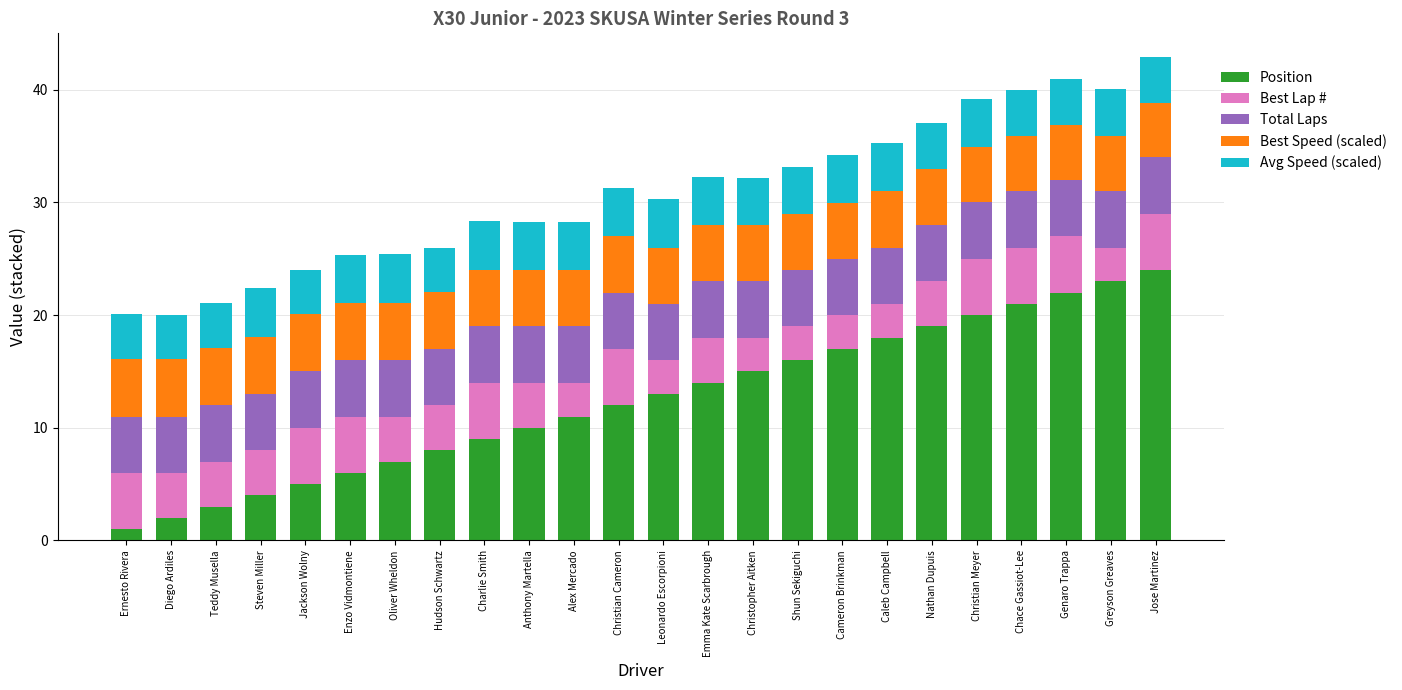

At which label does Position reach its minimum?

Ernesto Rivera